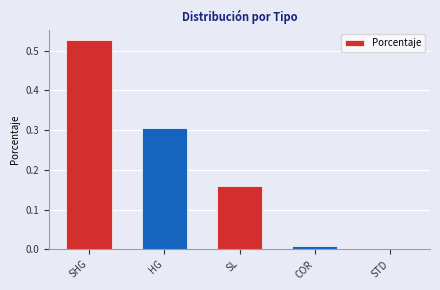

The chart shows a value of 0.0 at COR. True or false?

True